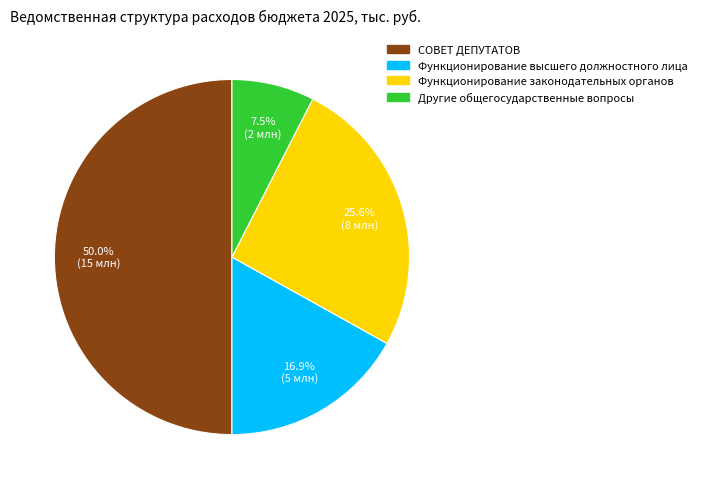

How many segments does this pie chart have?

4